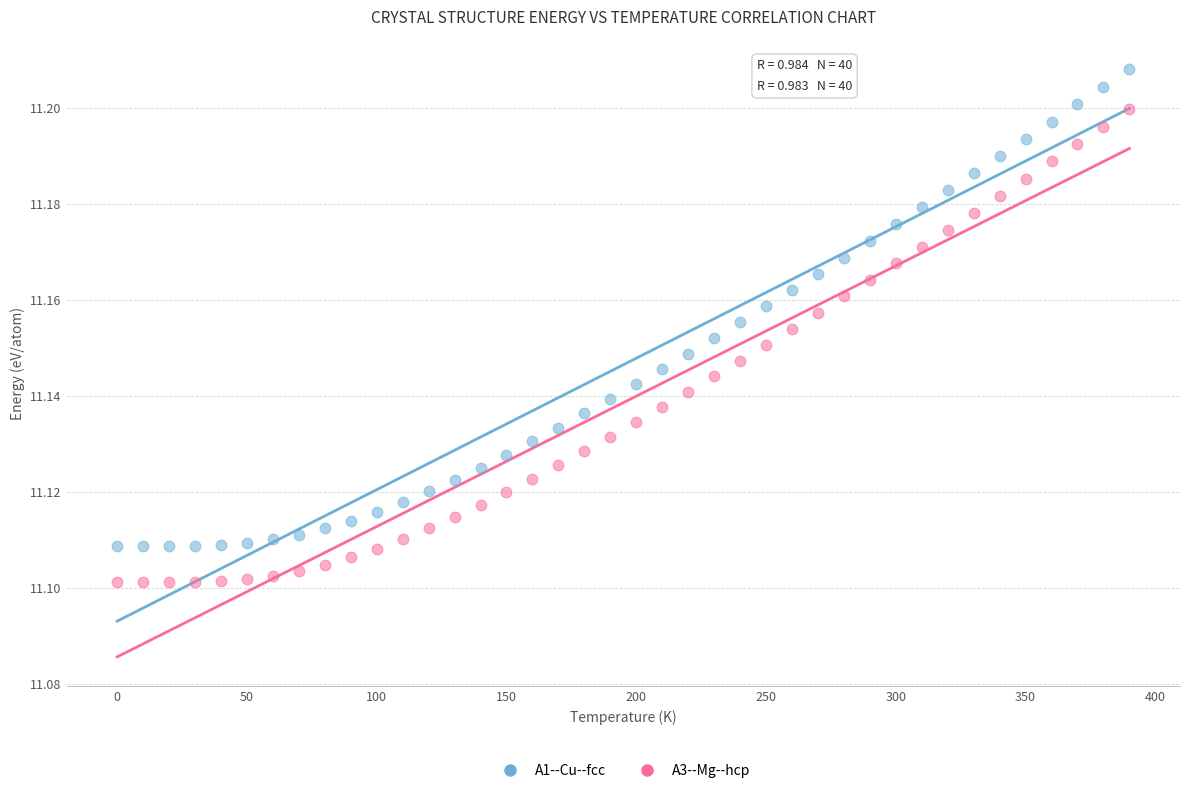

Across all data points, what is the range of X values (max minus min)?

390.0